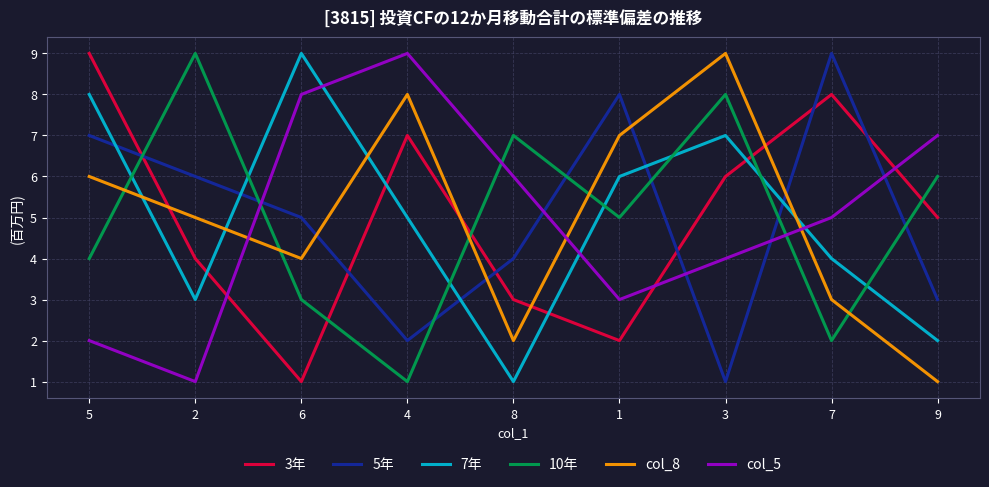

After their last crossing, which series has the higher values: 5年 or 7年?

5年